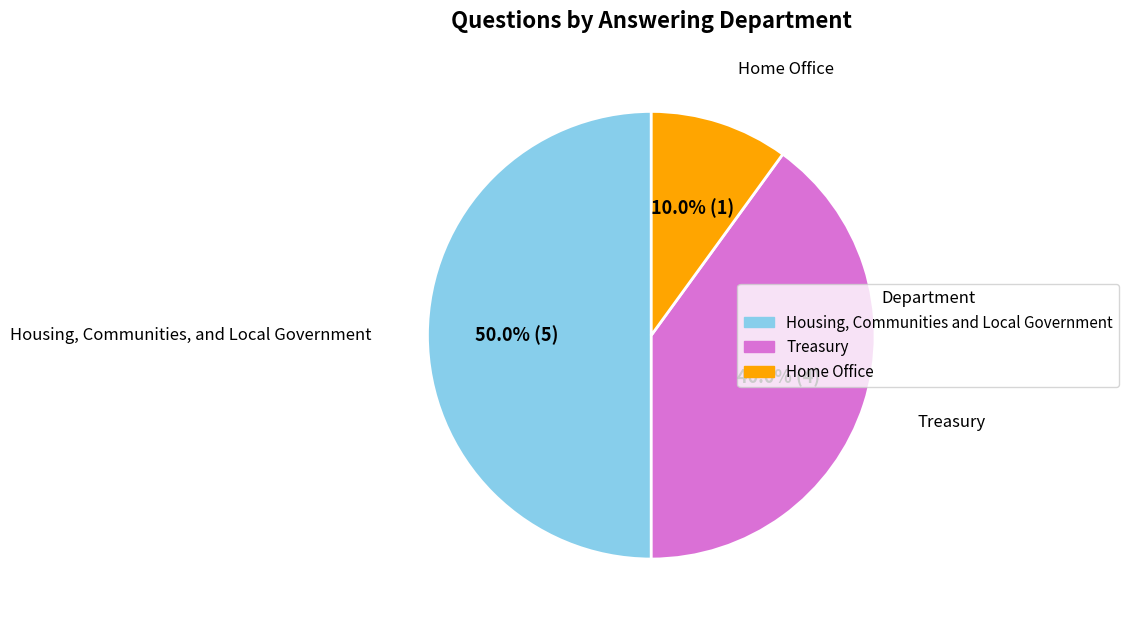

What percentage is the Housing, Communities and Local Government slice, to the nearest percent?

50%